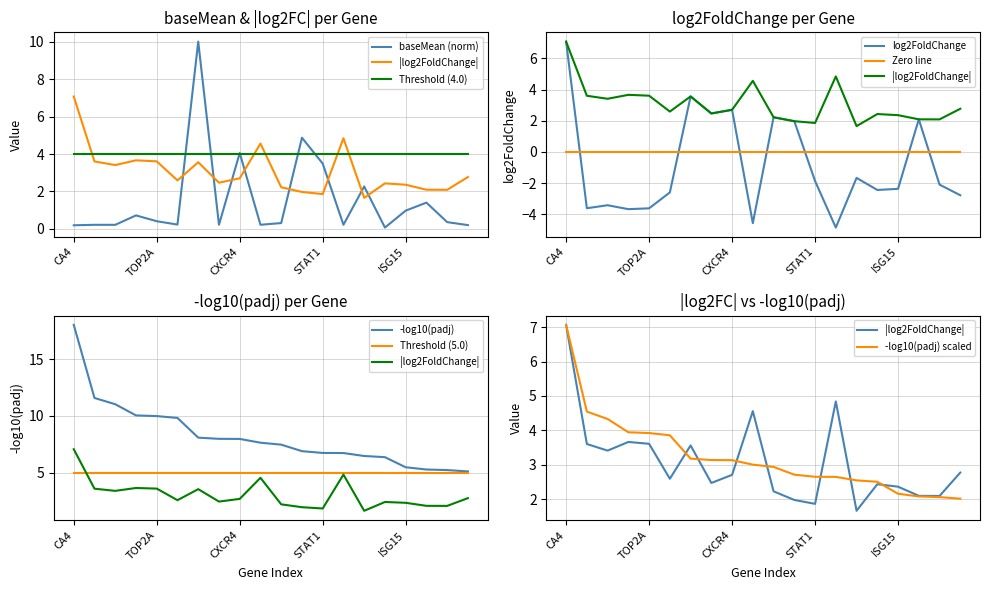

At how many categories does at least one series exceed 1?

20